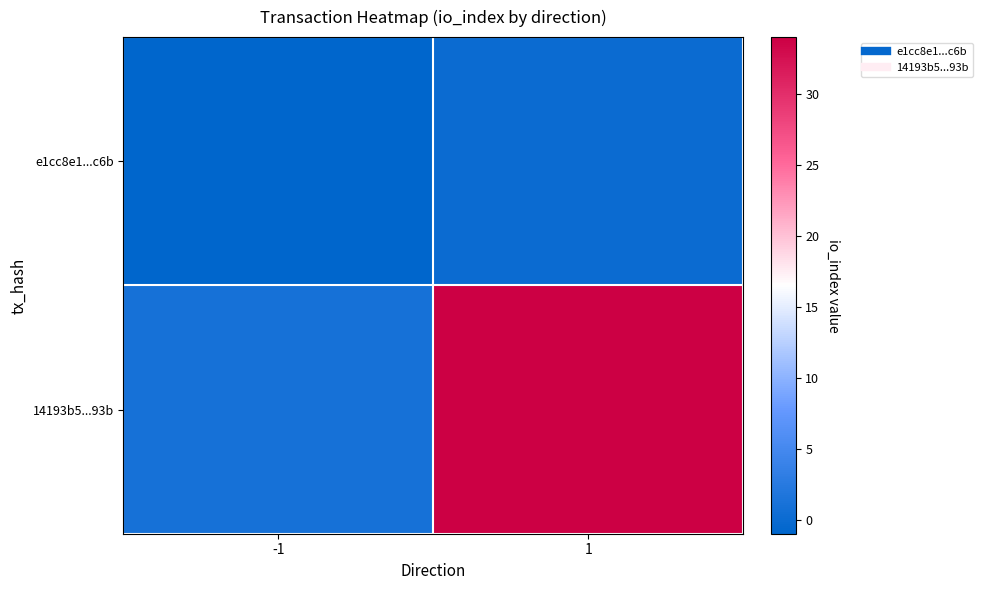

Which series changed the most between -1 and 1?

14193b5...93b